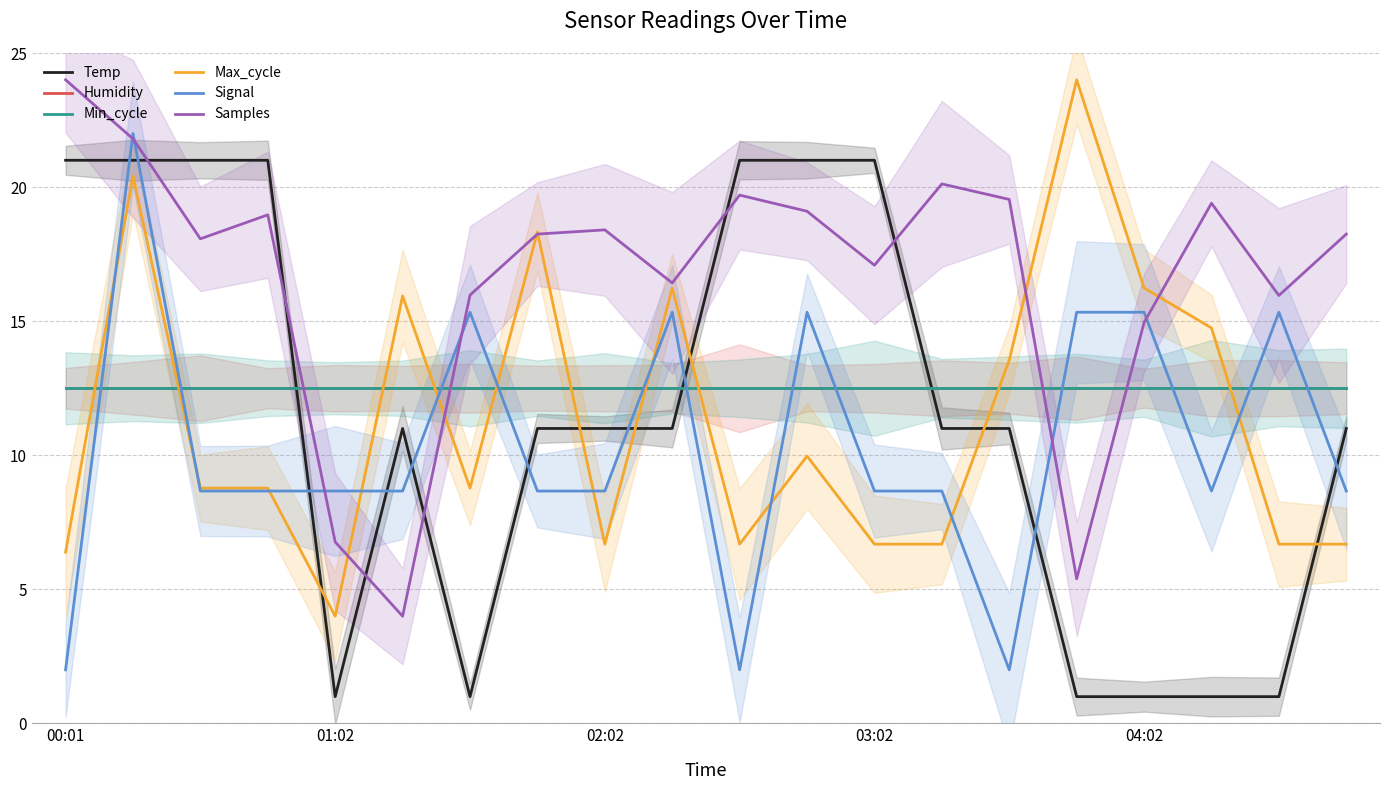

What is the difference between the maximum and minimum values in the Temp series?

20.0